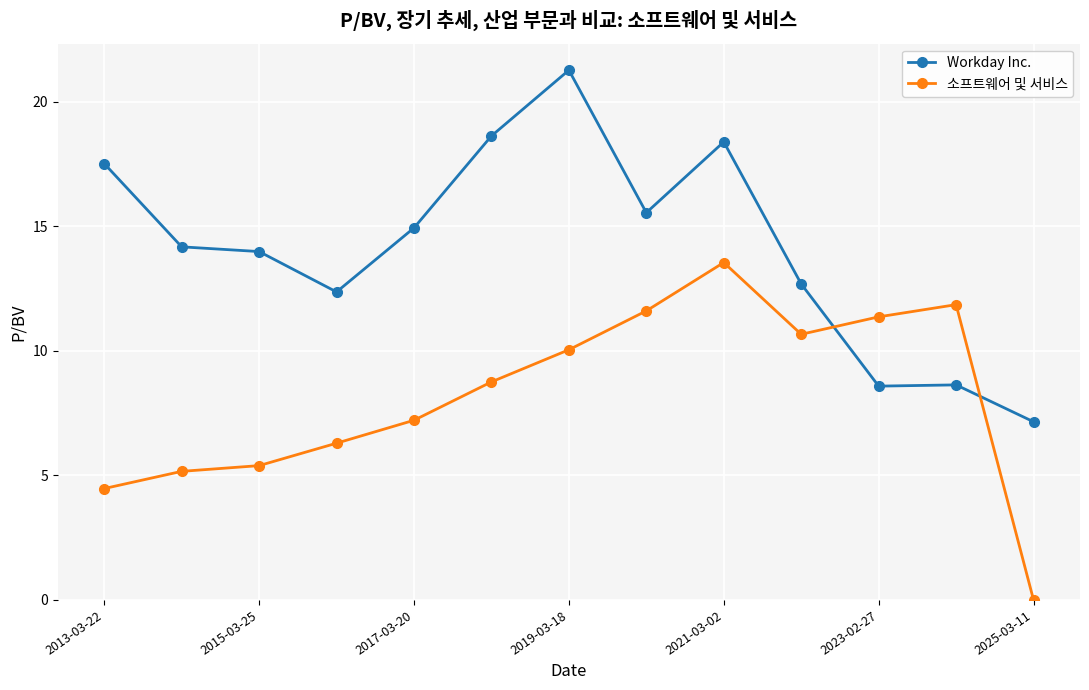

What is the value of the 소프트웨어 및 서비스 point at the 9th from the left?

13.5